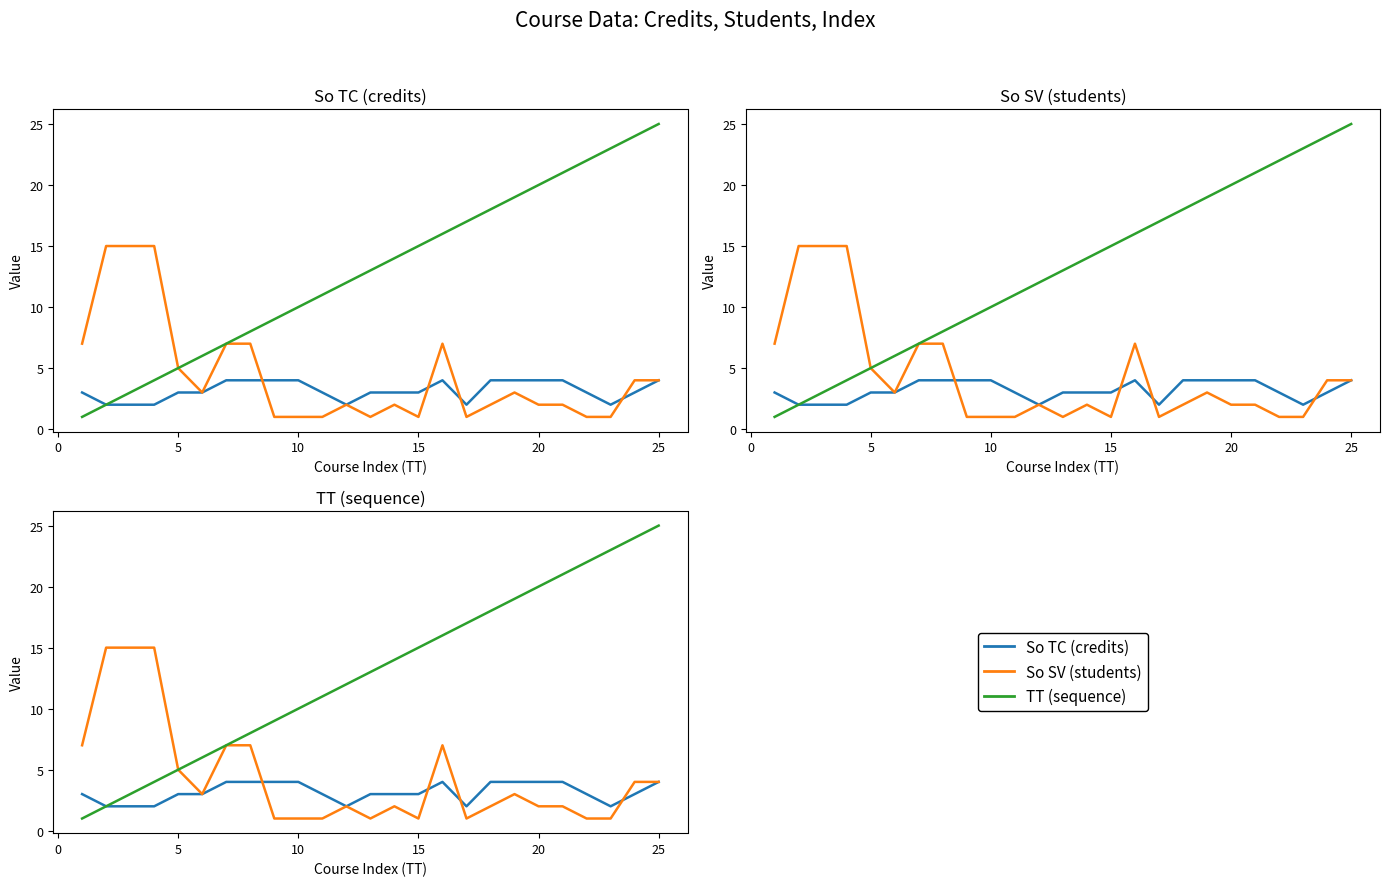

Which series ends up on top after the final intersection of So TC (credits) and So SV (students)?

So SV (students)